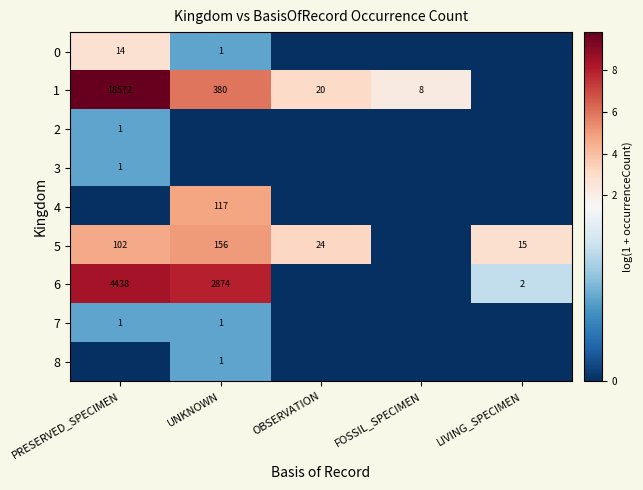

Is it true that 1 equals 239 at UNKNOWN?

False